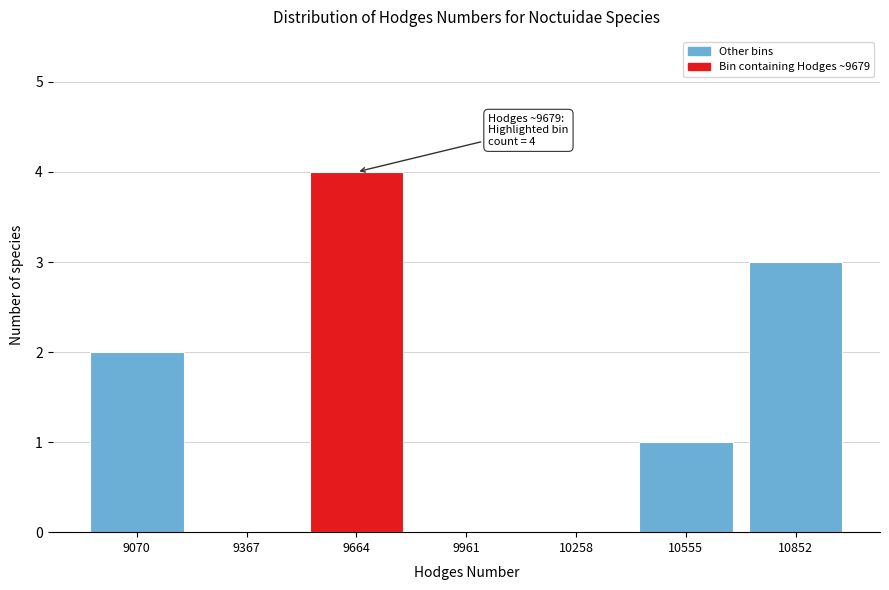

Reading right to left, transcribe all the data shown in this chart.

10852=3	10555=1	10258=0	9961=0	9664=4	9367=0	9070=2